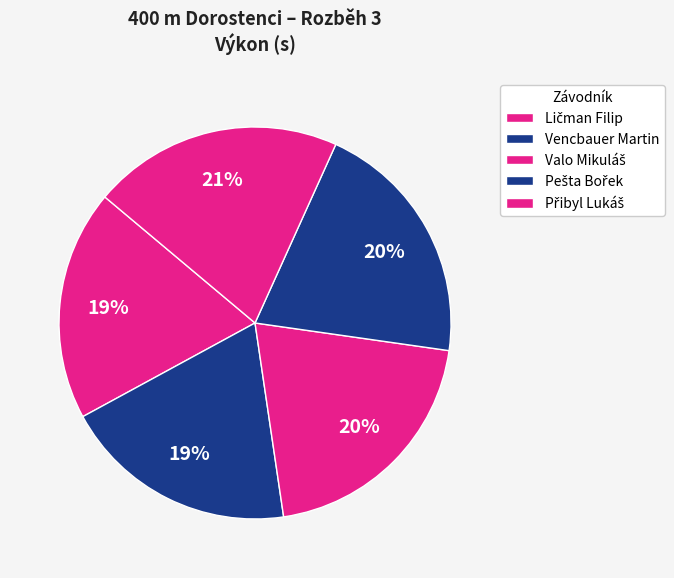

Does Ličman Filip represent more than half of the total?

No